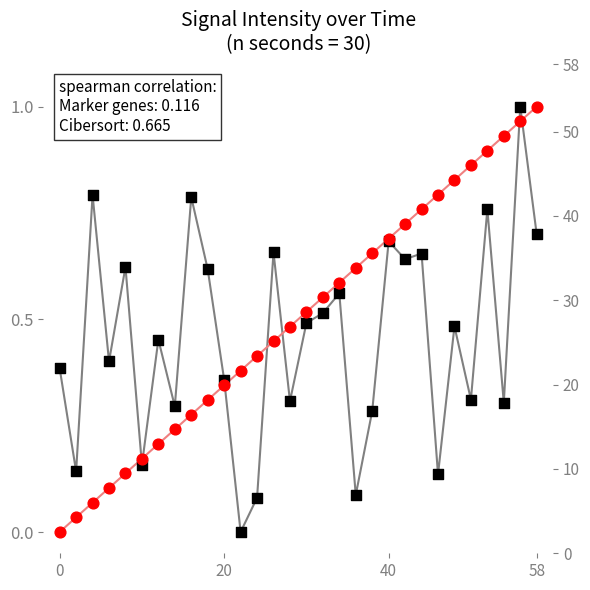

Which series has the largest total across all categories?

second